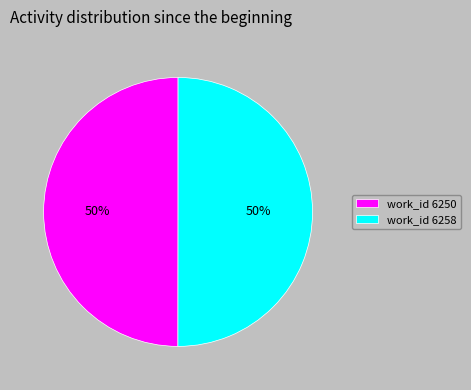

To the nearest percent, what is the average slice percentage?

50%